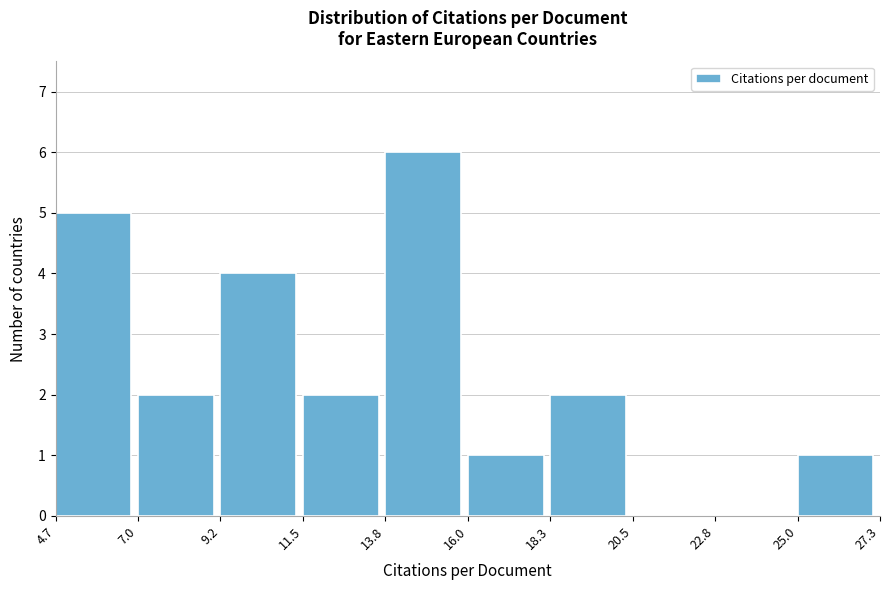

Reading left to right, list every bar in this chart as the range it spans on the x-axis followed by its height. The values are not printed on the chart, so give them approximately, as read against the axis.

4.7 to 7.0: 5
7.0 to 9.2: 2
9.2 to 11.5: 4
11.5 to 13.8: 2
13.8 to 16.0: 6
16.0 to 18.3: 1
18.3 to 20.5: 2
20.5 to 22.8: 0
22.8 to 25.0: 0
25.0 to 27.3: 1